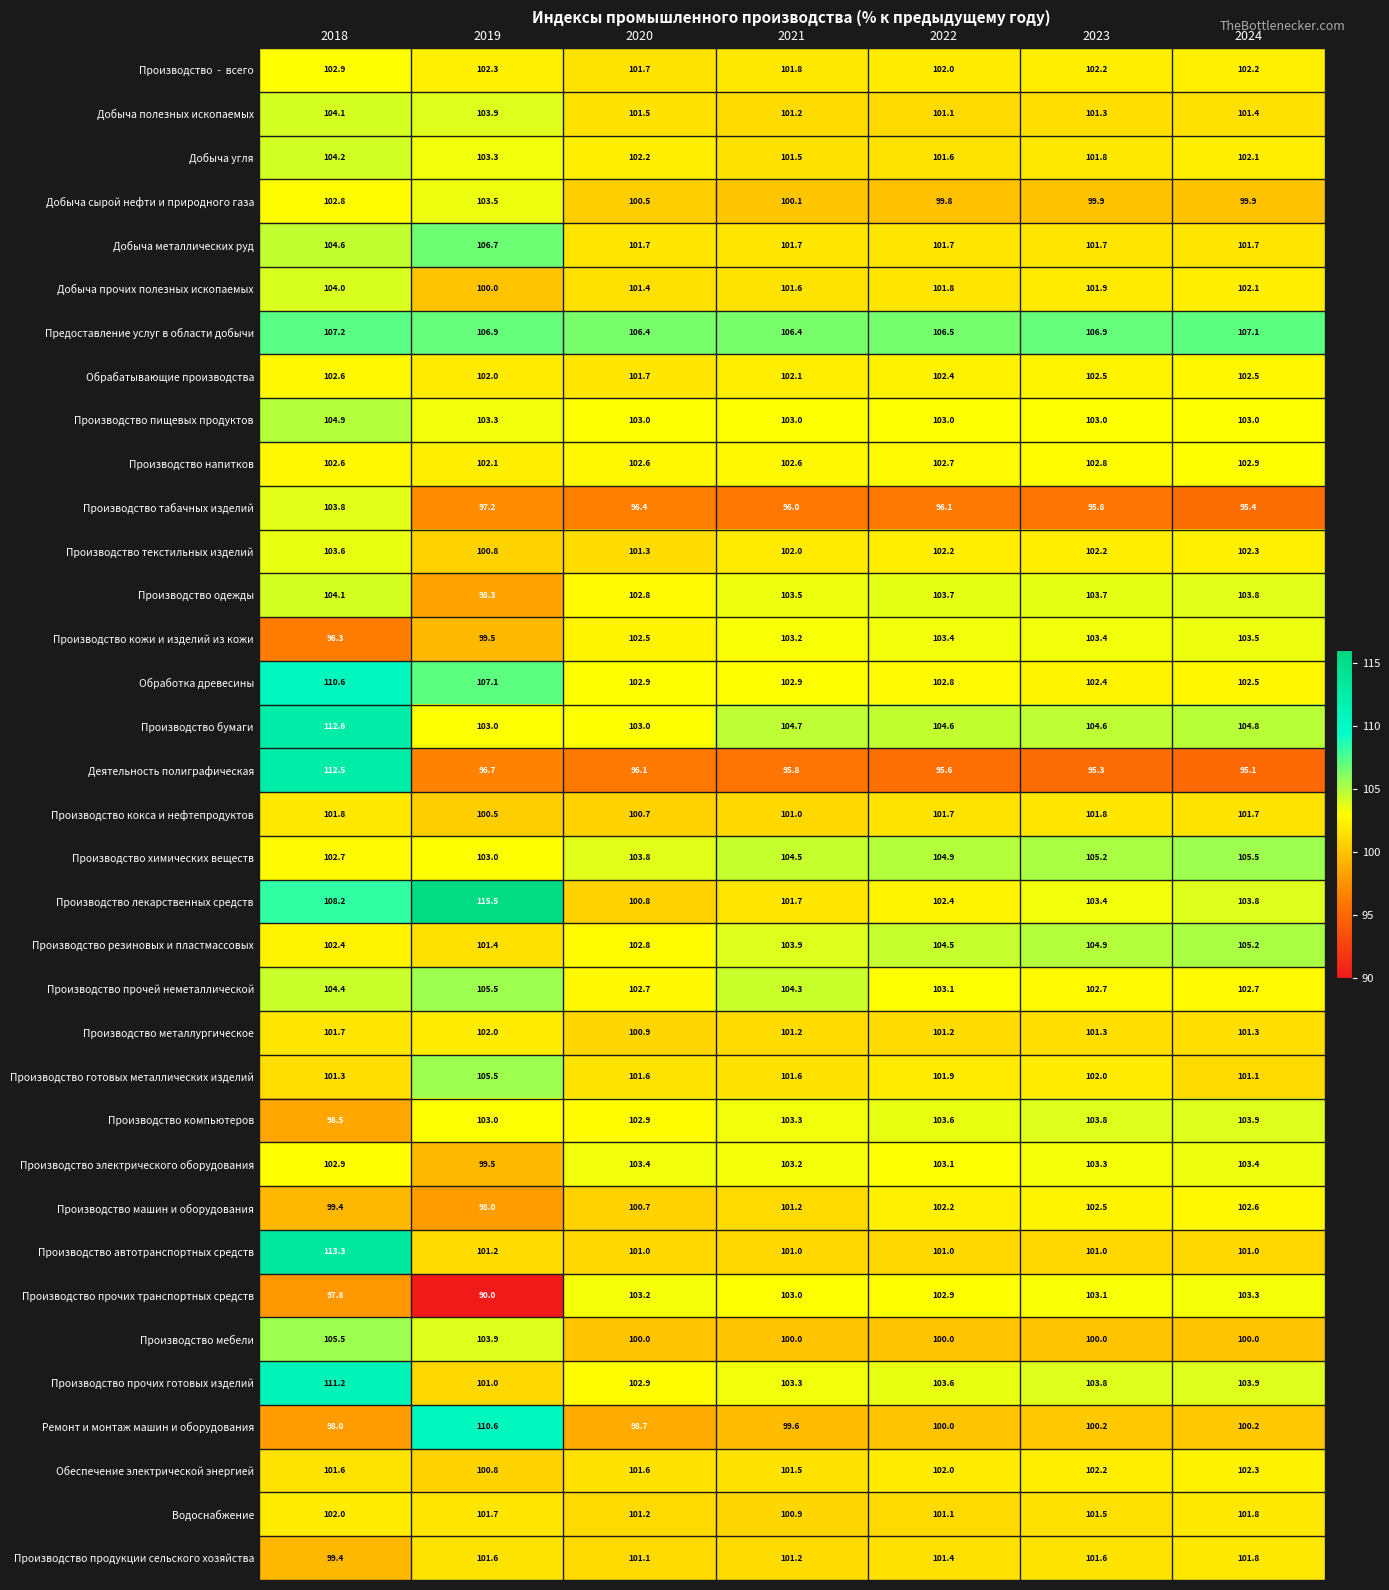

What is the difference between the Производство прочей неметаллической values at 2020 and 2022?

0.4